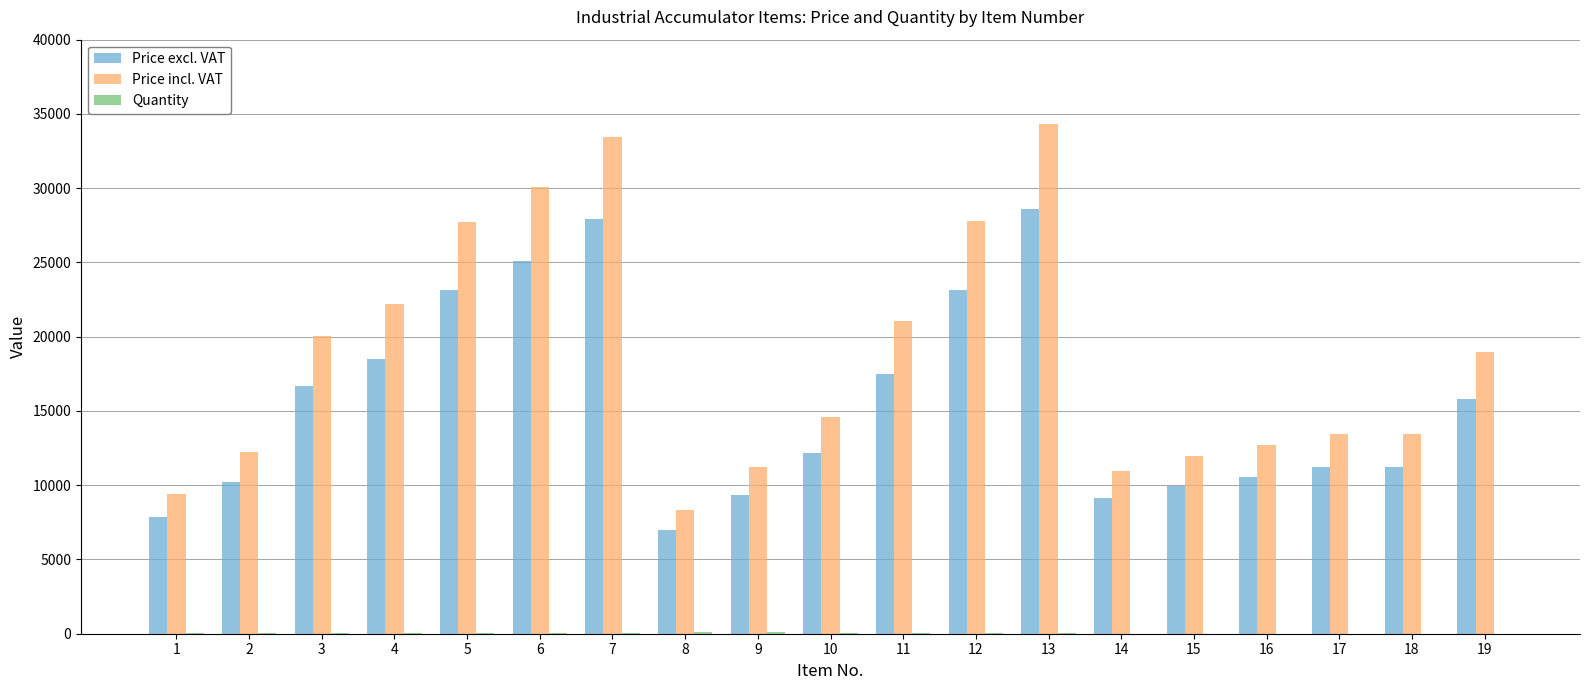

Are the bars grouped side by side (vs. stacked)?

Yes